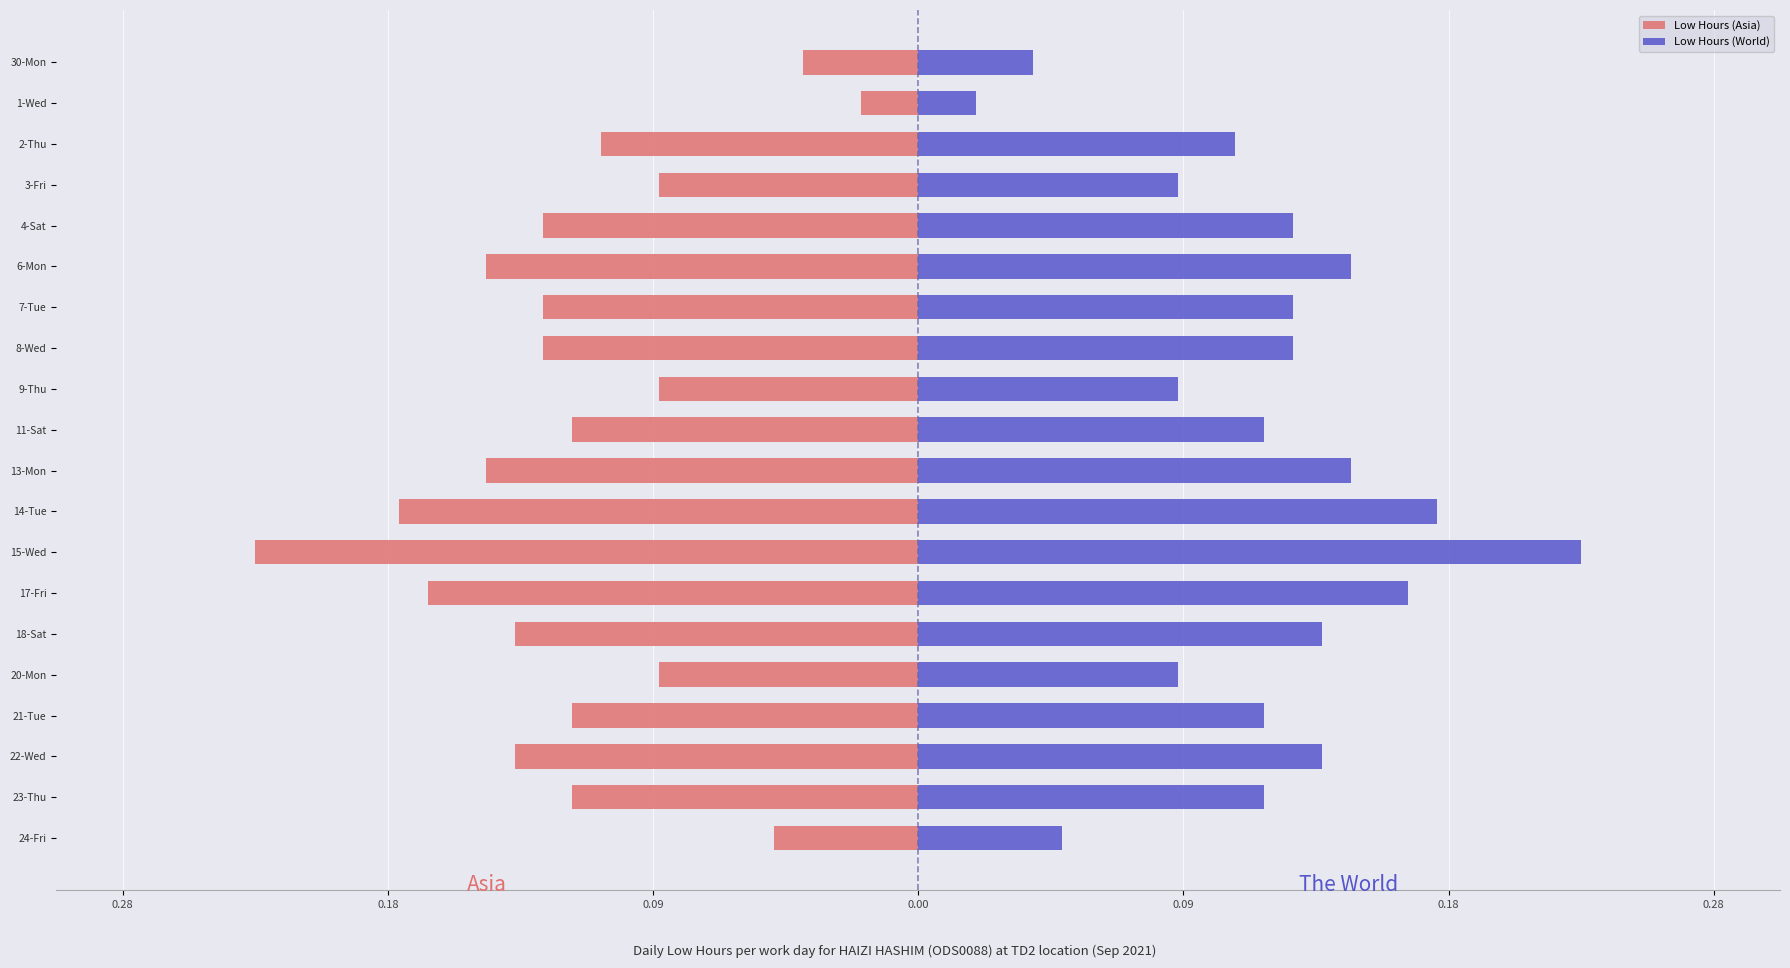

Which series has the widest spread of values?

Low Hours (Asia)